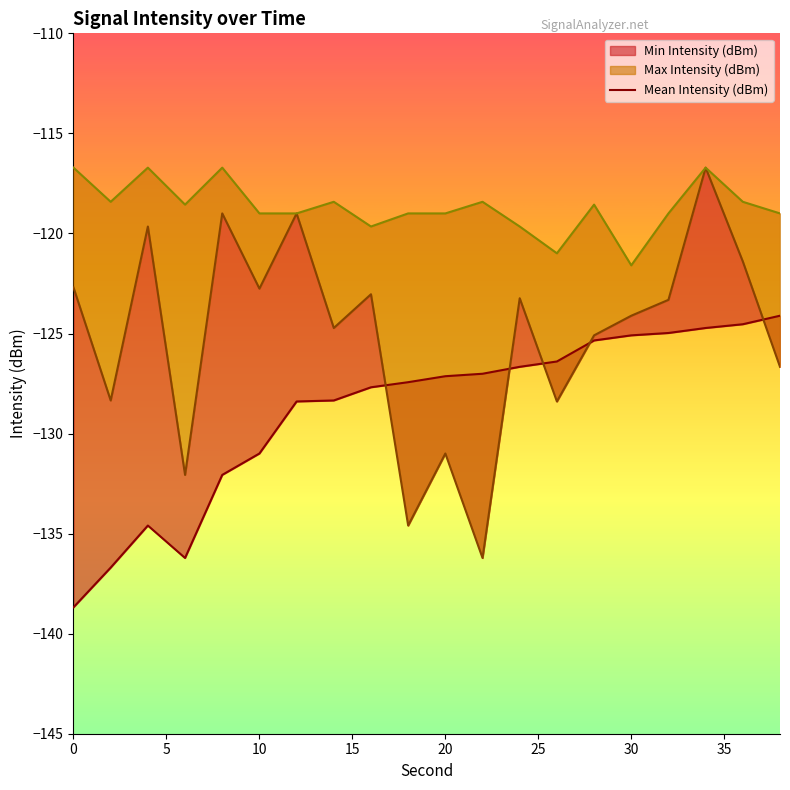

The value at 0 is -138.7. True or false?

True